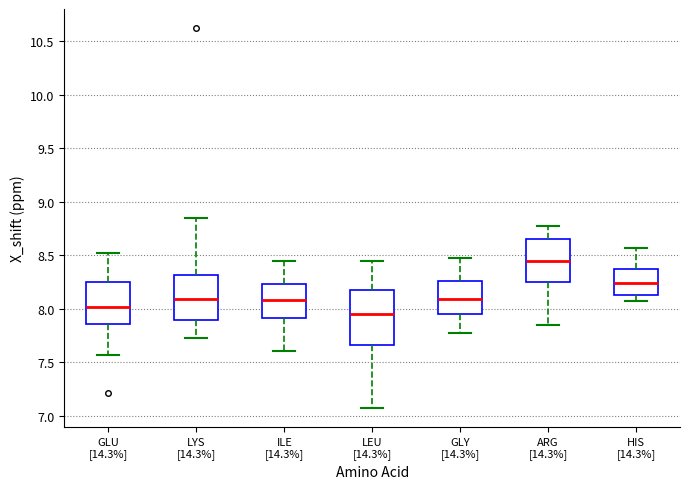

Where does the median line of the box for LEU [14.3%] sit on the y-axis? The values are not printed on the chart, so give them approximately, as read against the axis.

7.95